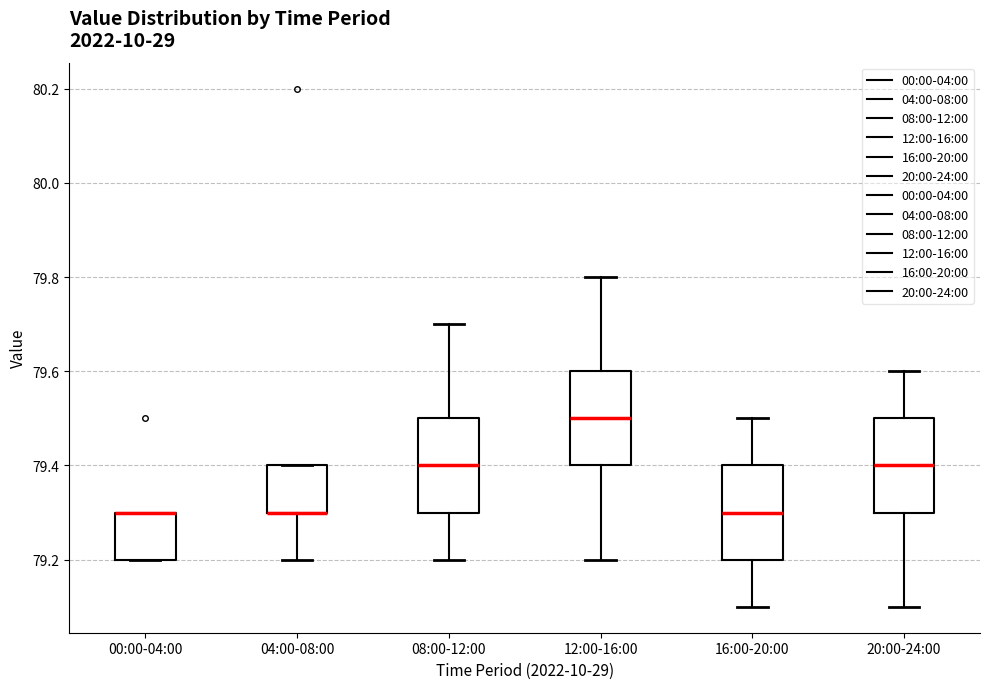

Where does the lower whisker of the box for 20:00-24:00 end on the y-axis? The values are not printed on the chart, so give them approximately, as read against the axis.

79.1